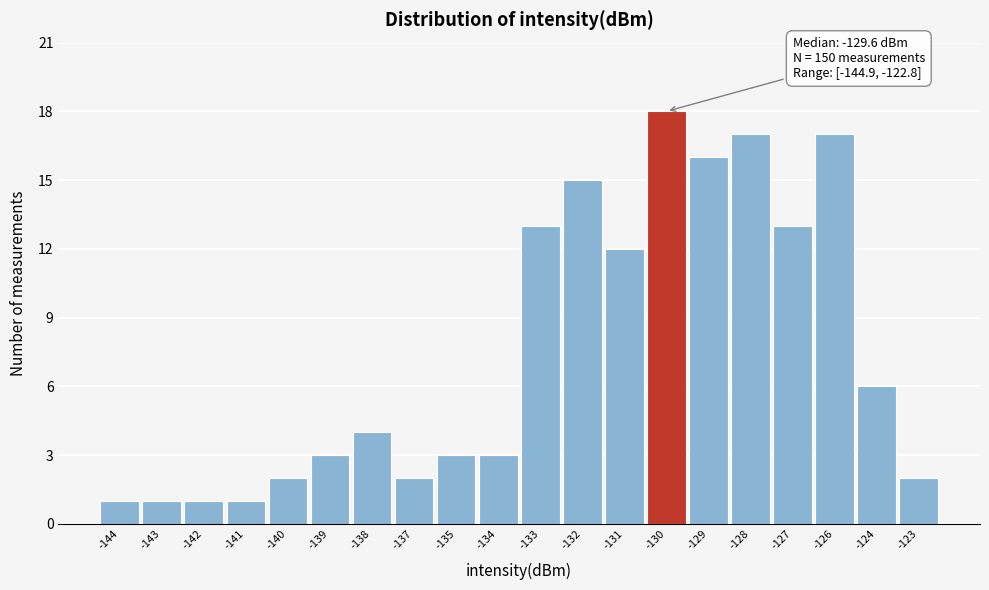

Reading right to left, extract all data points from this chart.

2	6	17	13	17	16	18	12	15	13	3	3	2	4	3	2	1	1	1	1